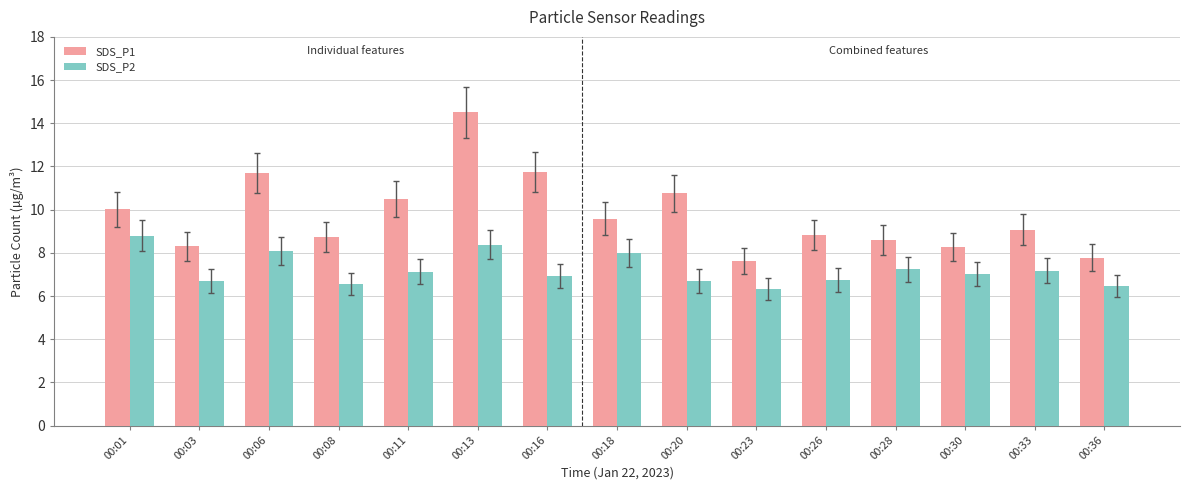

Which series has the largest total across all categories?

SDS_P1